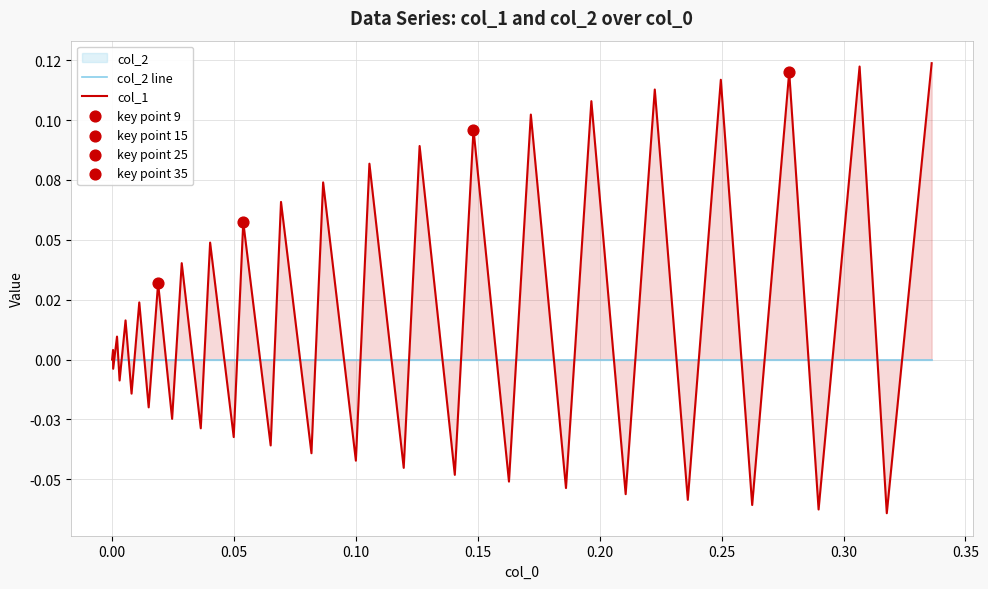

Which series reaches the minimum Y coordinate?

col_1